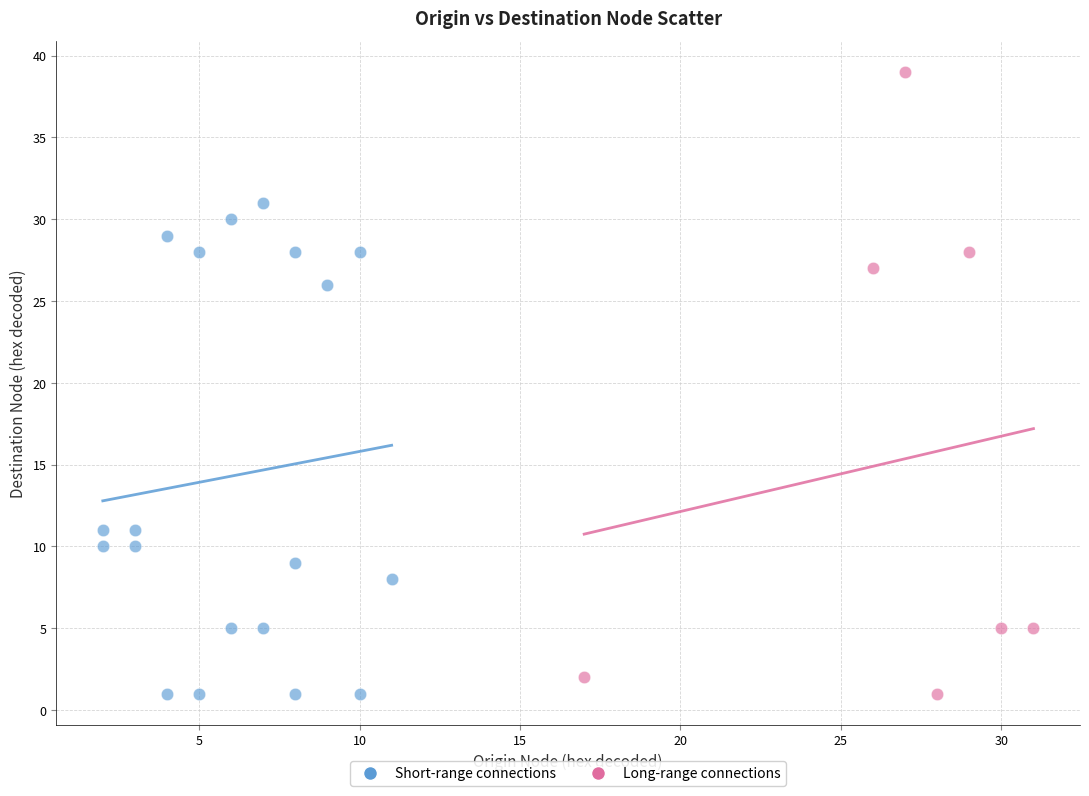

Which series has the widest spread of Y values?

Long-range connections